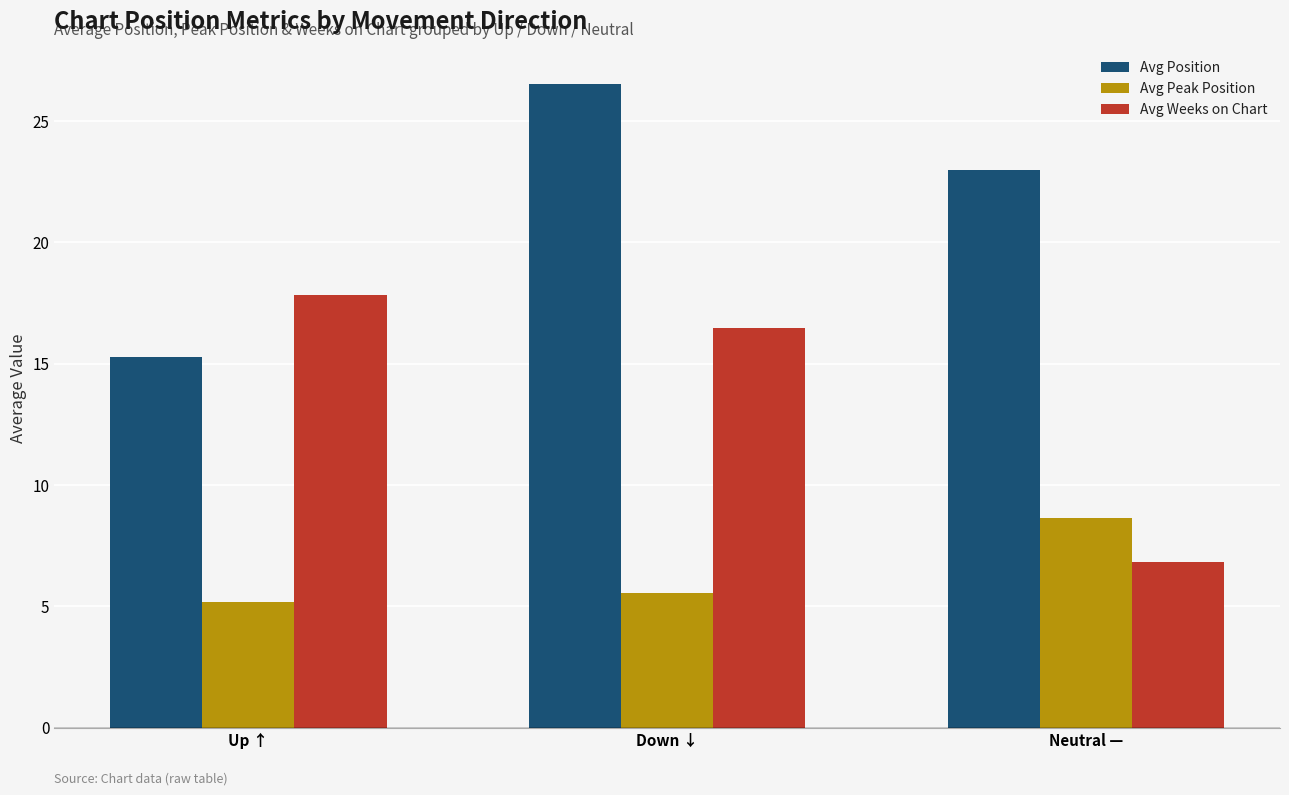

At Up ↑, list the series in order from largest to smallest.

Avg Weeks on Chart, Avg Position, Avg Peak Position